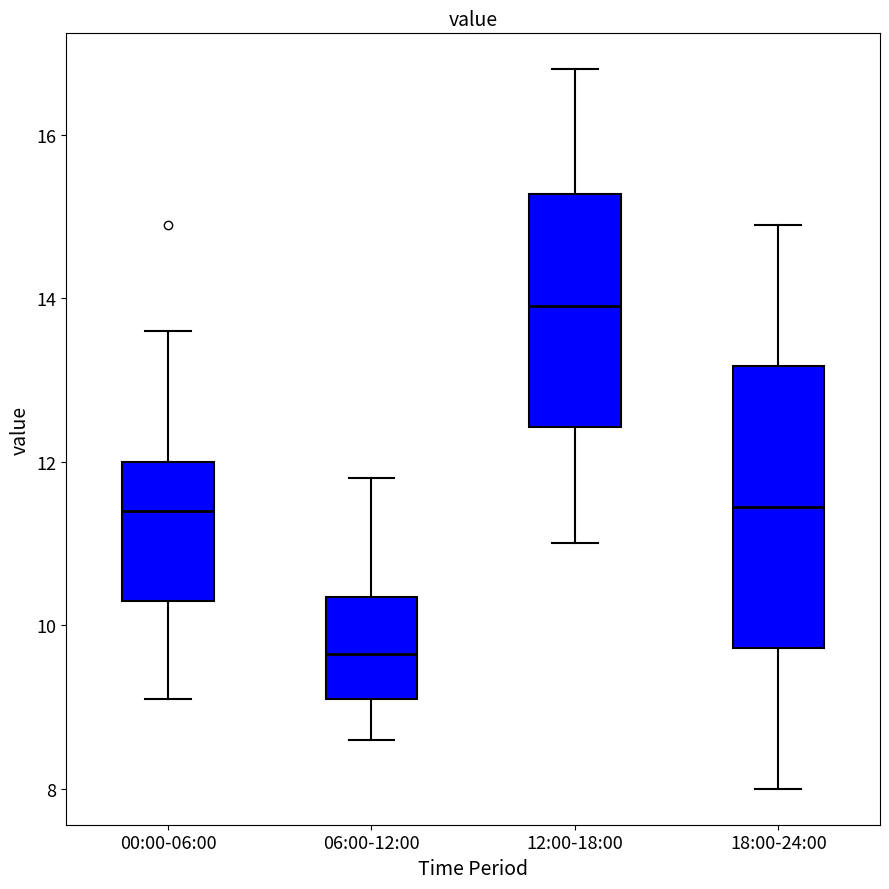

Where does the median line of the box for 18:00-24:00 sit on the y-axis? The values are not printed on the chart, so give them approximately, as read against the axis.

11.4